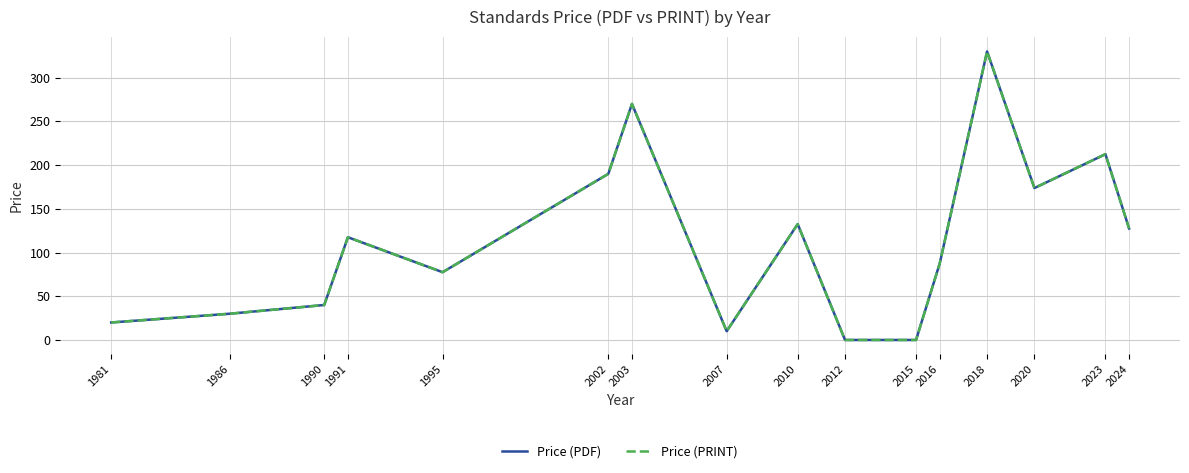

Rank the series at 1981 from highest to lowest value.

Price (PDF), Price (PRINT)